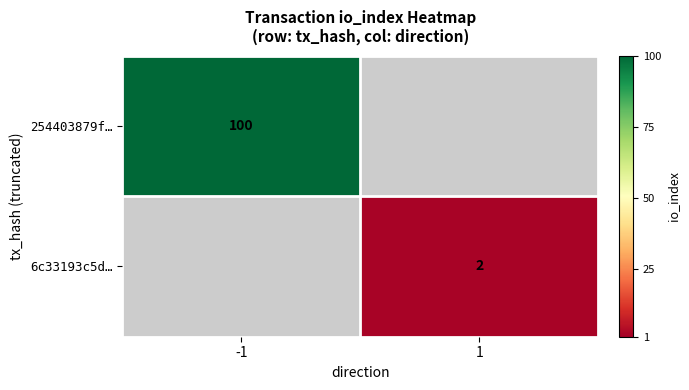

Is it true that 254403879f… equals 100 at -1?

True